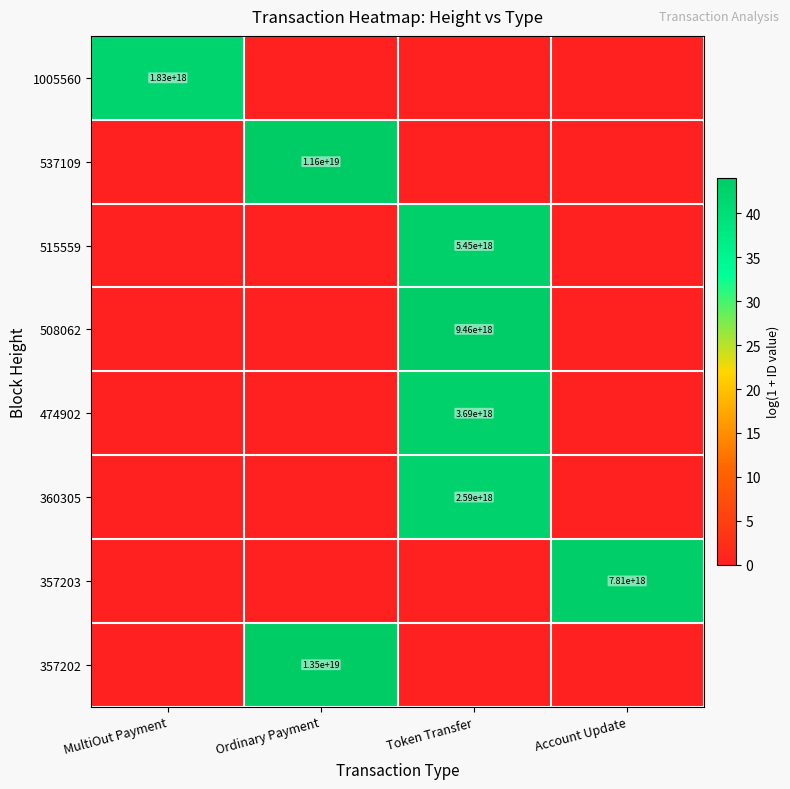

The 515559 series shows 5450000000000000000 at Token Transfer. True or false?

True